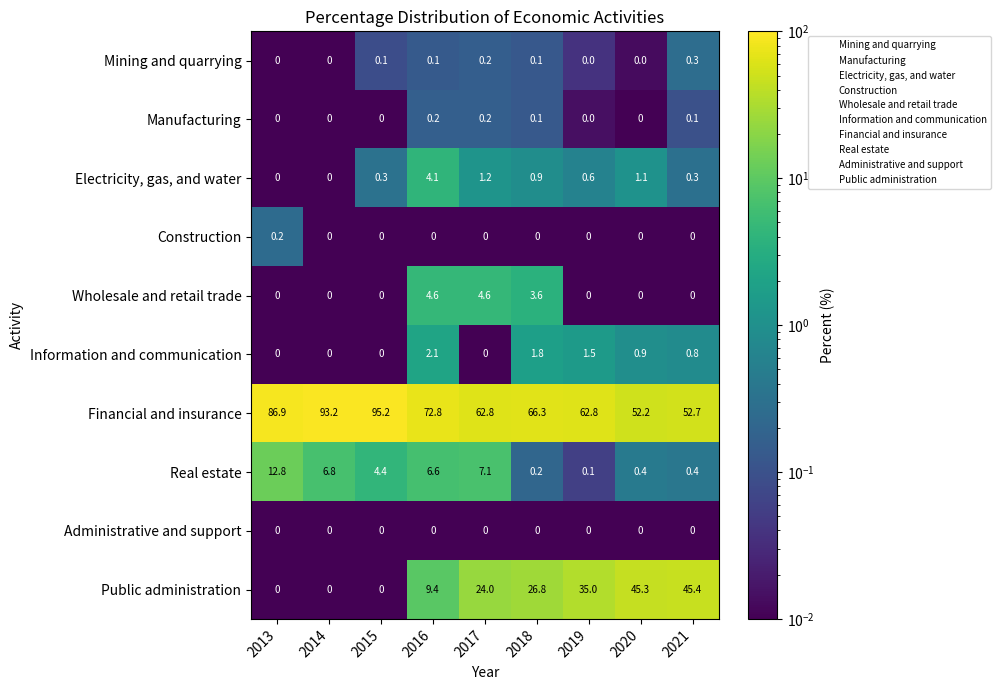

Which category has the highest value in the Construction series?

2013